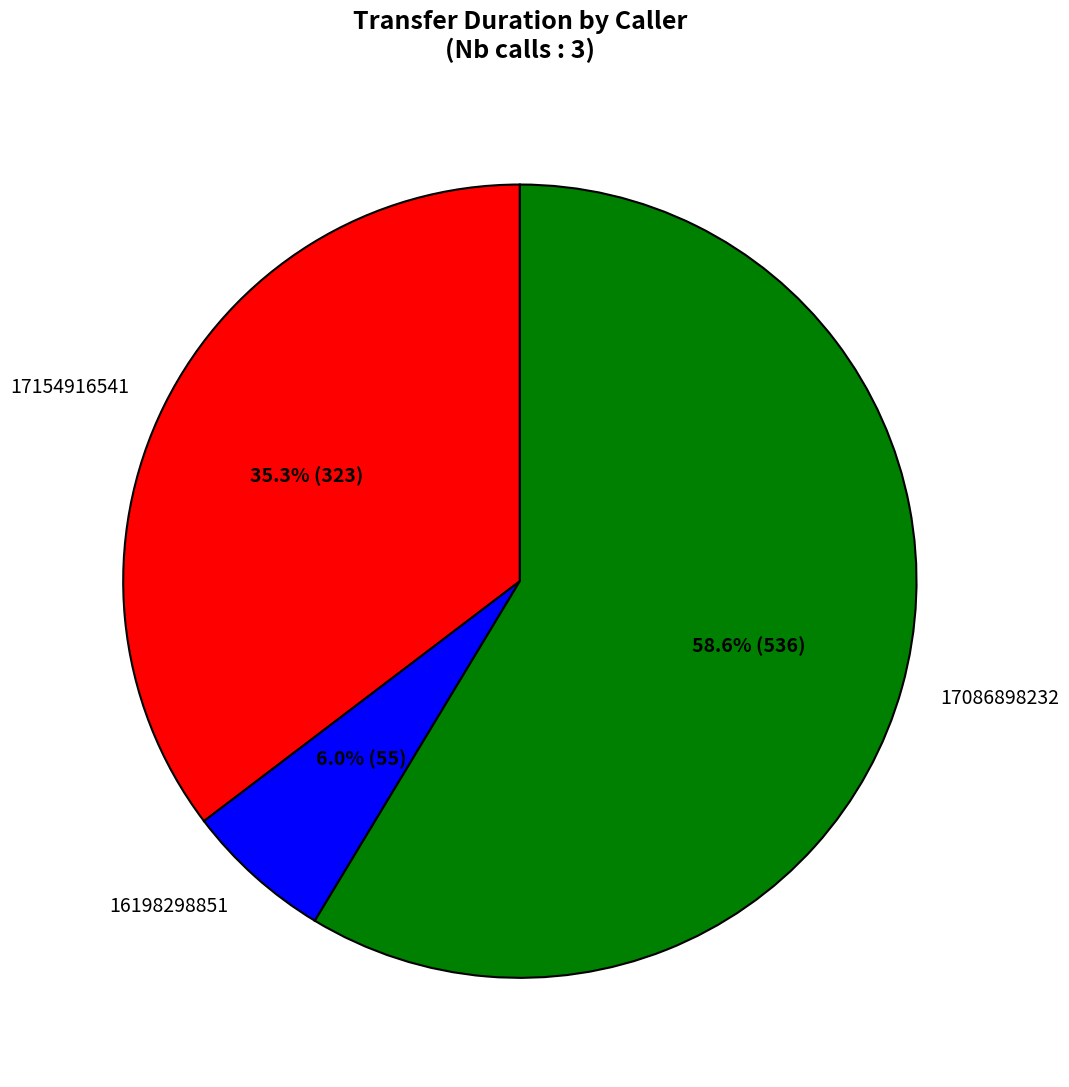

Rank the categories by value from lowest to highest.

16198298851, 17154916541, 17086898232